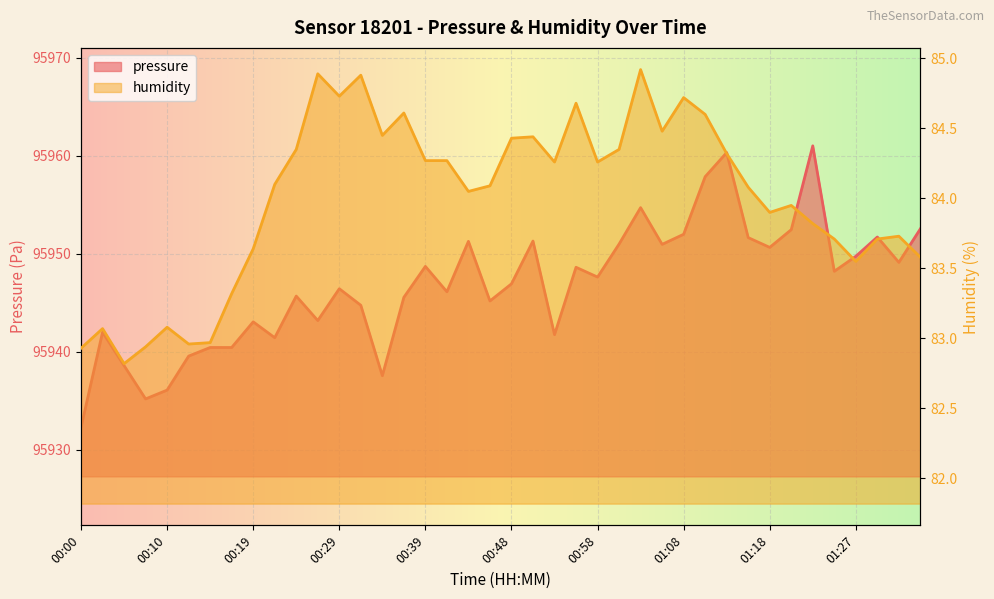

True or false: humidity and pressure cross at least once.

False